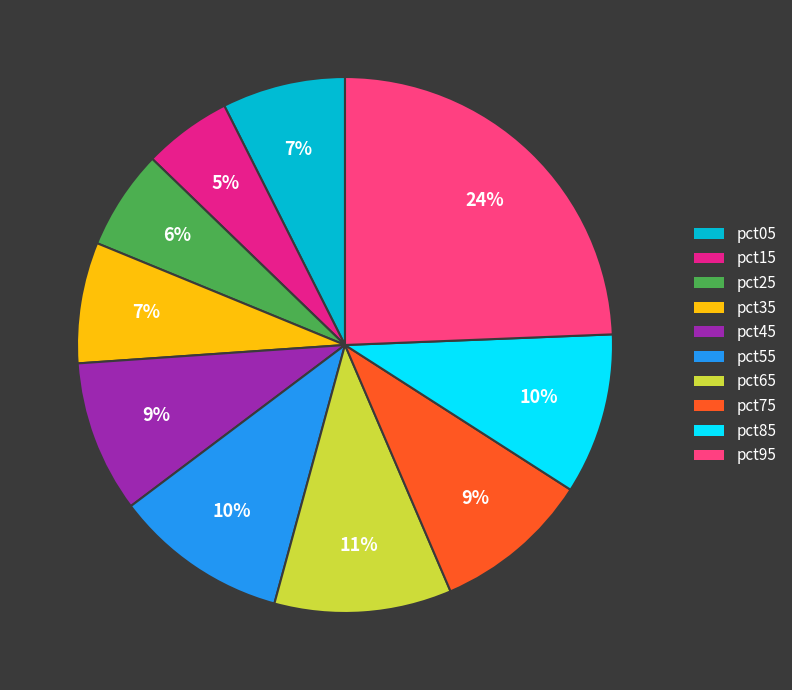

Count the number of slices in the pie.

10